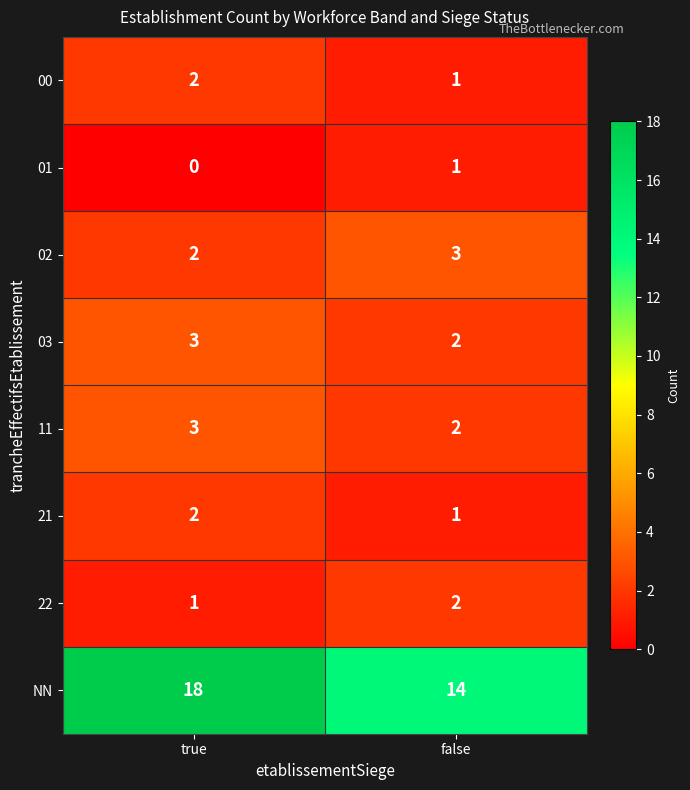

At how many categories does at least one series exceed 9?

2